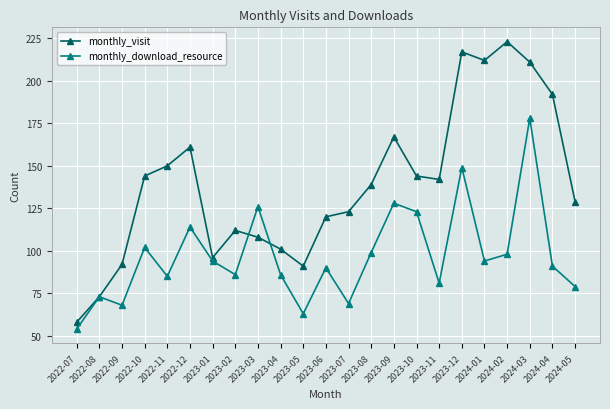

How many lines are shown in the chart?

2